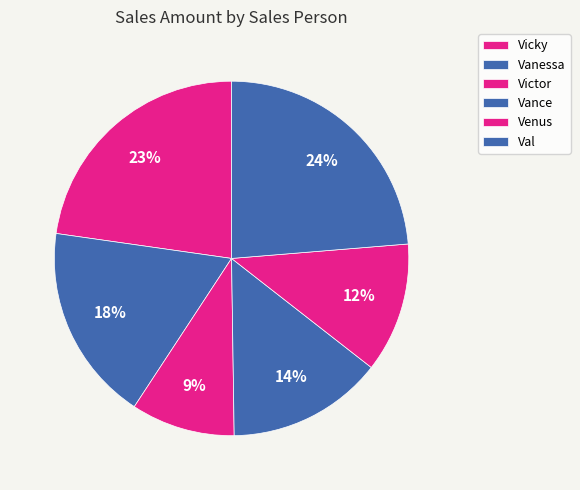

What percentage is the Val slice, to the nearest percent?

24%